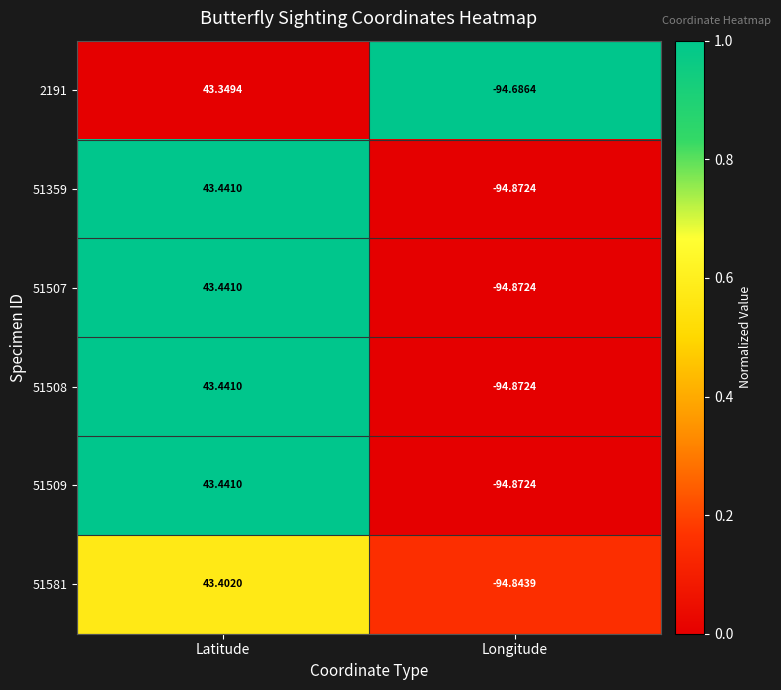

Where is 51507 nearest to the value -25?

Latitude